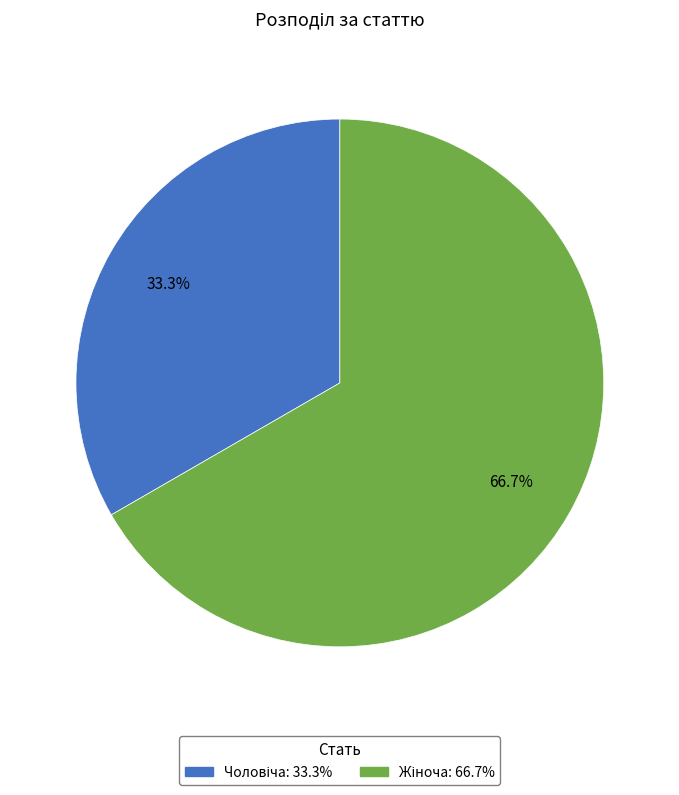

The Жіноча slice represents 67% of the pie. True or false?

True